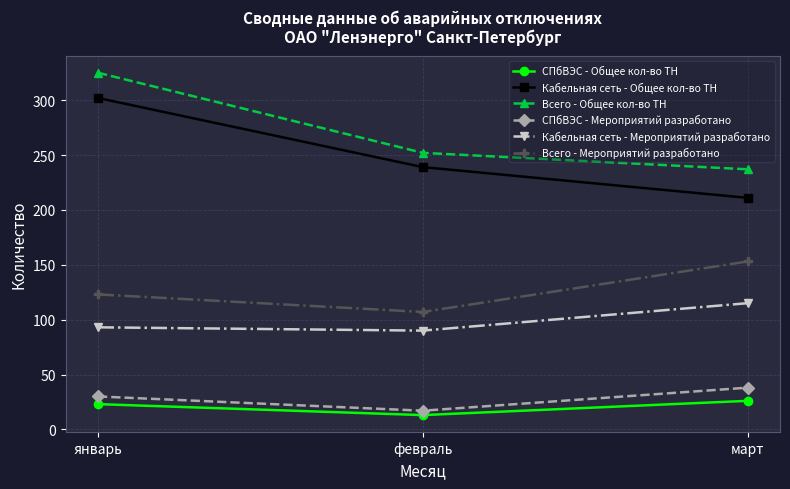

List the labels in order of СПбВЭС - Мероприятий разработано value, largest first.

март, январь, февраль